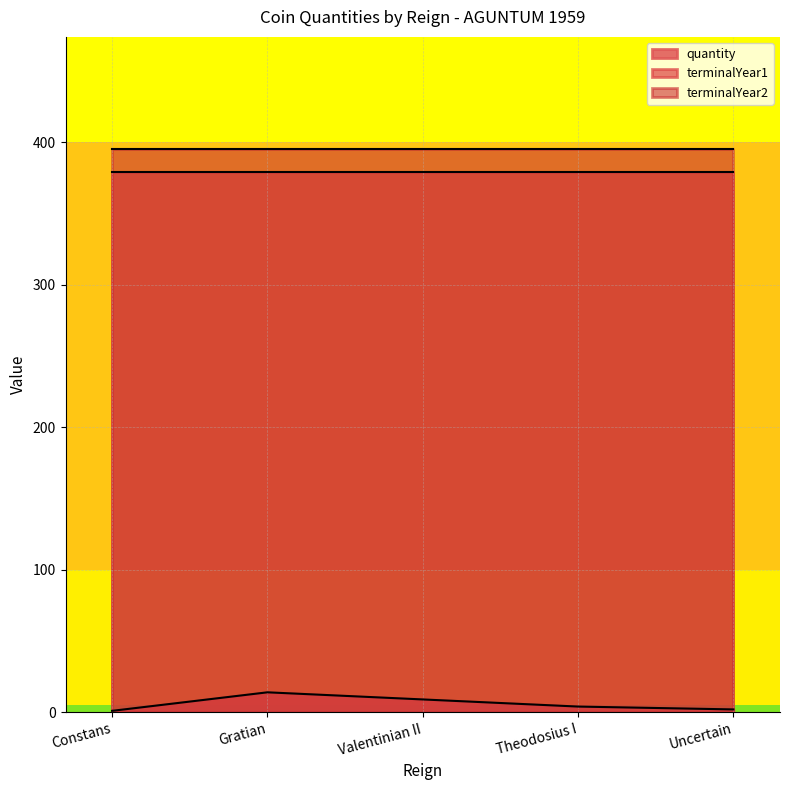

Is it true that quantity equals 2 at Uncertain?

True